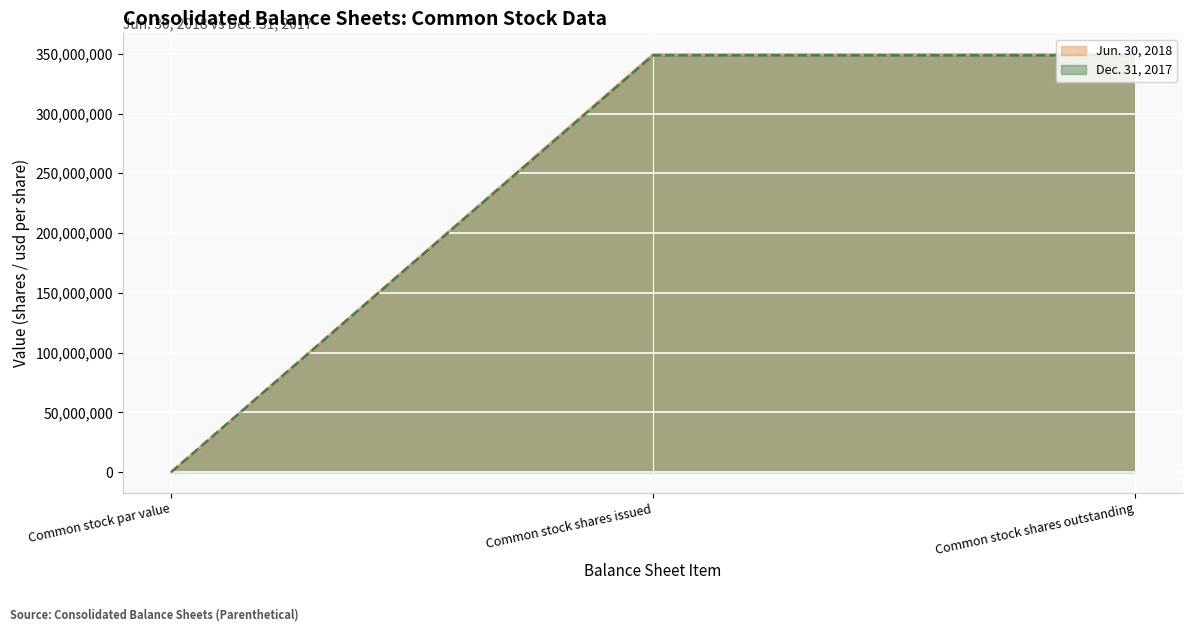

How many values in the Jun. 30, 2018 series are below 349600960?

1